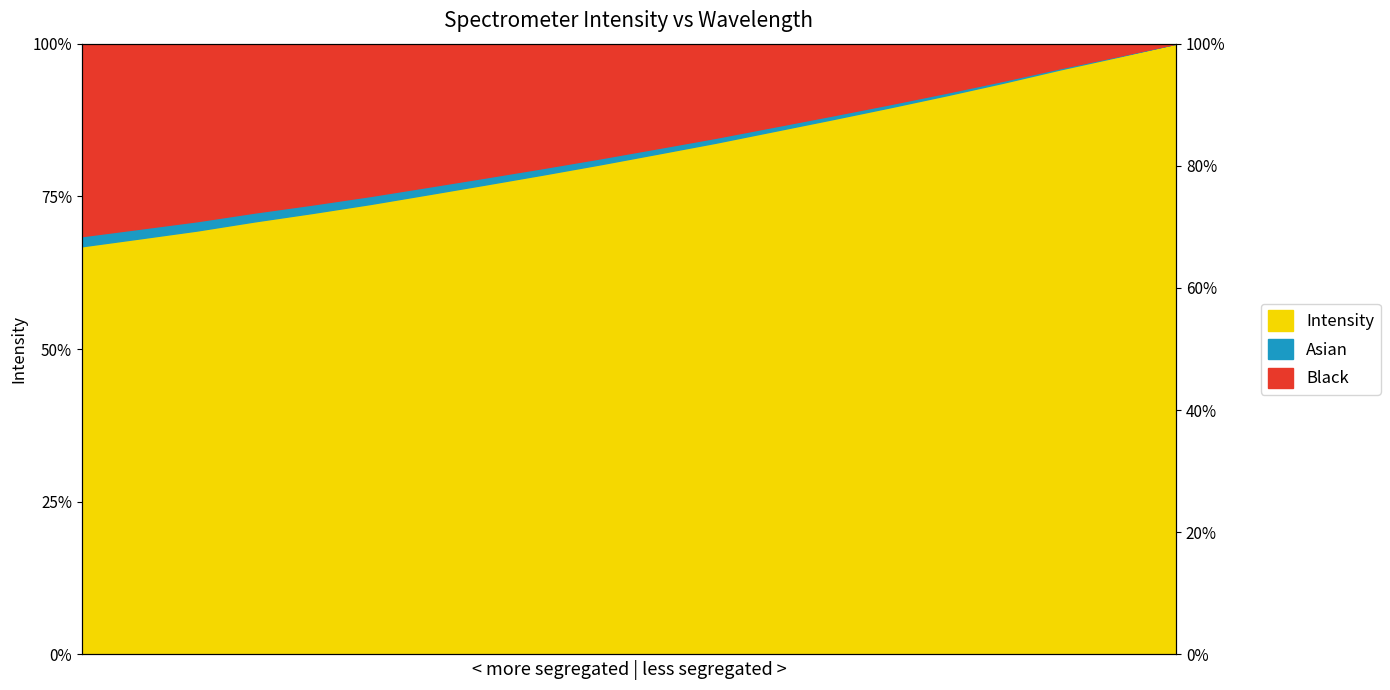

What is the change in value from 219.3979 to 221.6902?

+23.1